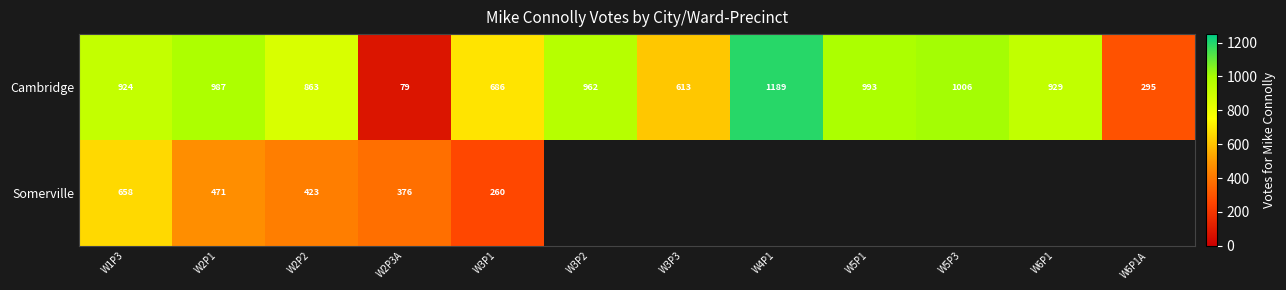

Which series has the largest range (max minus min)?

Cambridge